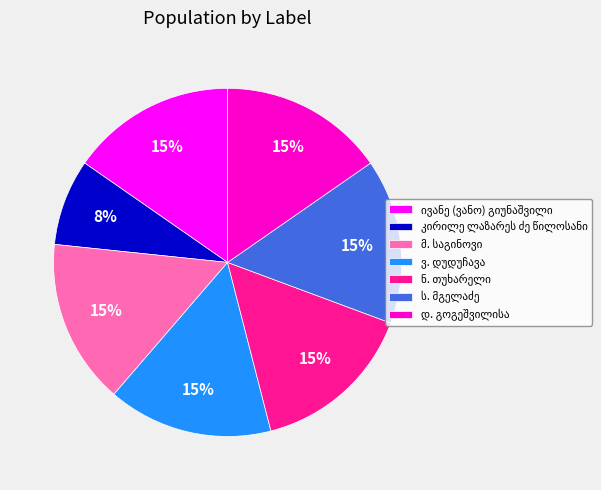

Does any single category account for the majority?

No